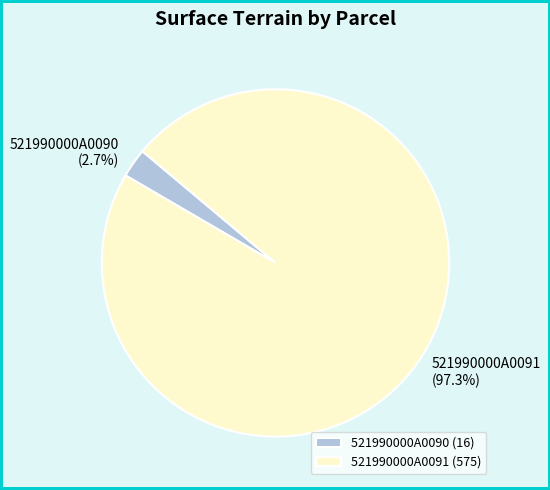

Rank the categories by value from highest to lowest.

521990000A0091, 521990000A0090